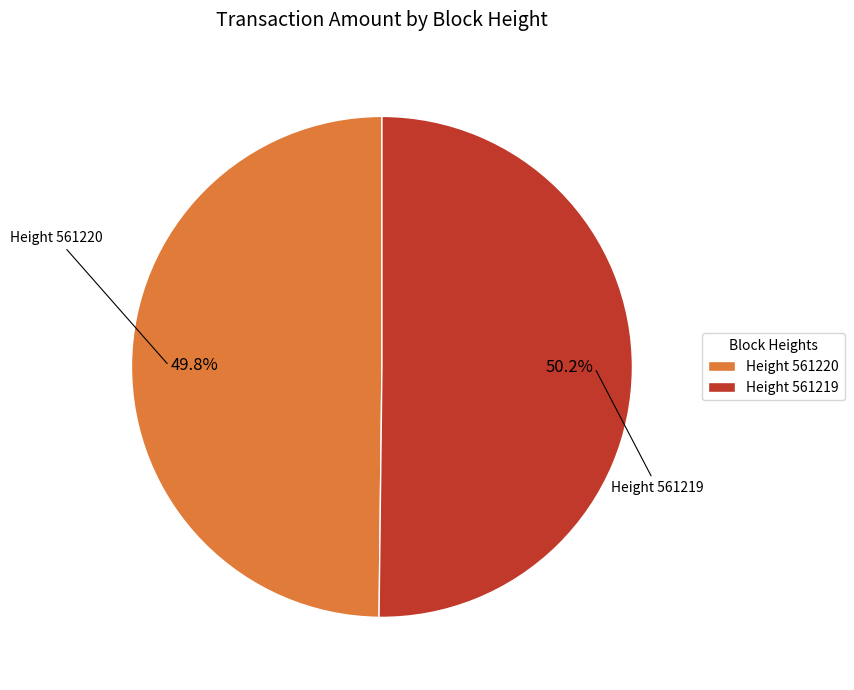

How many segments does this pie chart have?

2